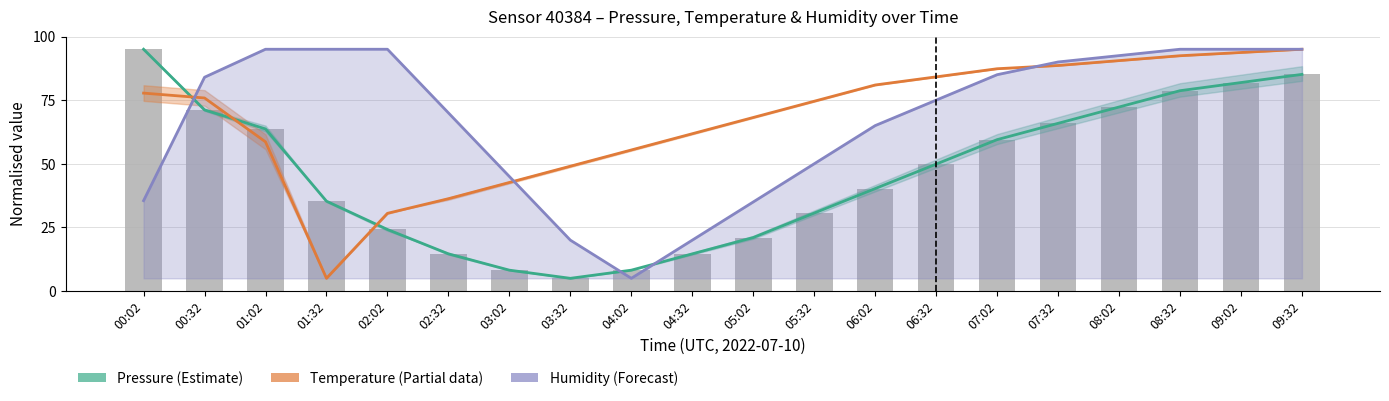

Reading left to right, list all the values displayed in this chart.

Pressure: 95.0	71.2	63.7	35.3	24.2	14.6	8.2	5.0	8.2	14.6	21.0	30.6	40.3	49.9	59.5	65.9	72.3	78.7	81.9	85.1
Temperature: 77.8	75.9	58.6	5.0	30.5	36.3	42.7	49.0	55.4	61.8	68.2	74.6	81.0	84.1	87.3	88.6	90.5	92.4	93.7	95.0
Humidity: 35.5	84.0	95.0	95.0	95.0	70.0	45.0	20.0	5.0	20.0	35.0	50.0	65.0	75.0	85.0	90.0	92.5	95.0	95.0	95.0